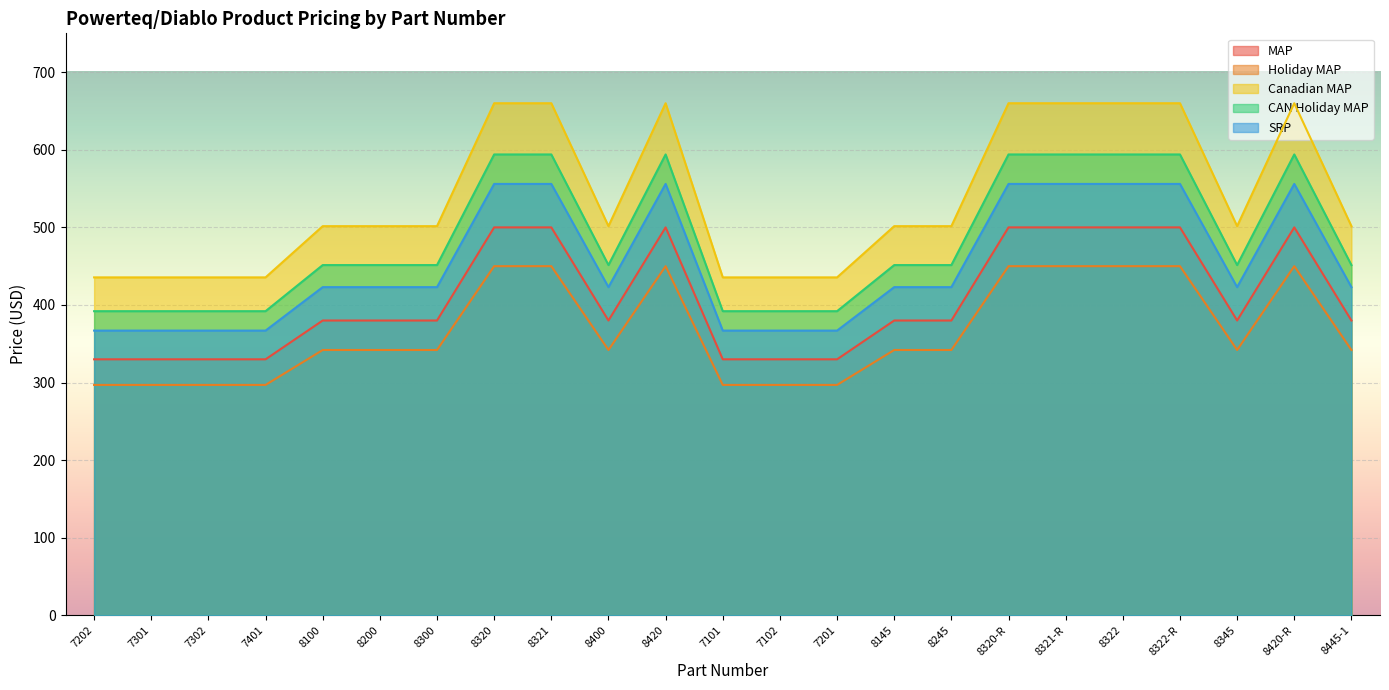

What is the smallest value displayed?

297.0